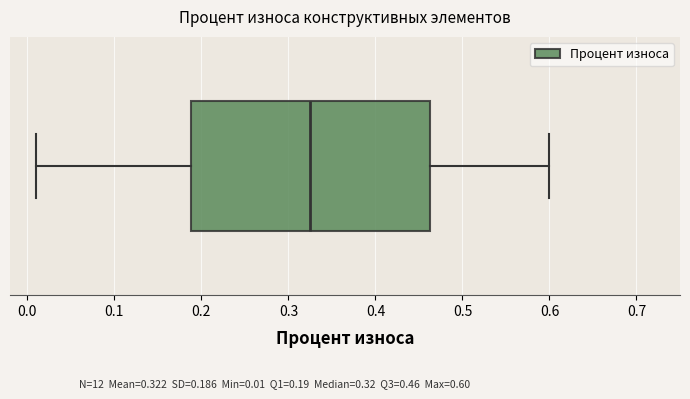

Where is the right edge of the box on the x-axis? The values are not printed on the chart, so give them approximately, as read against the axis.

0.46